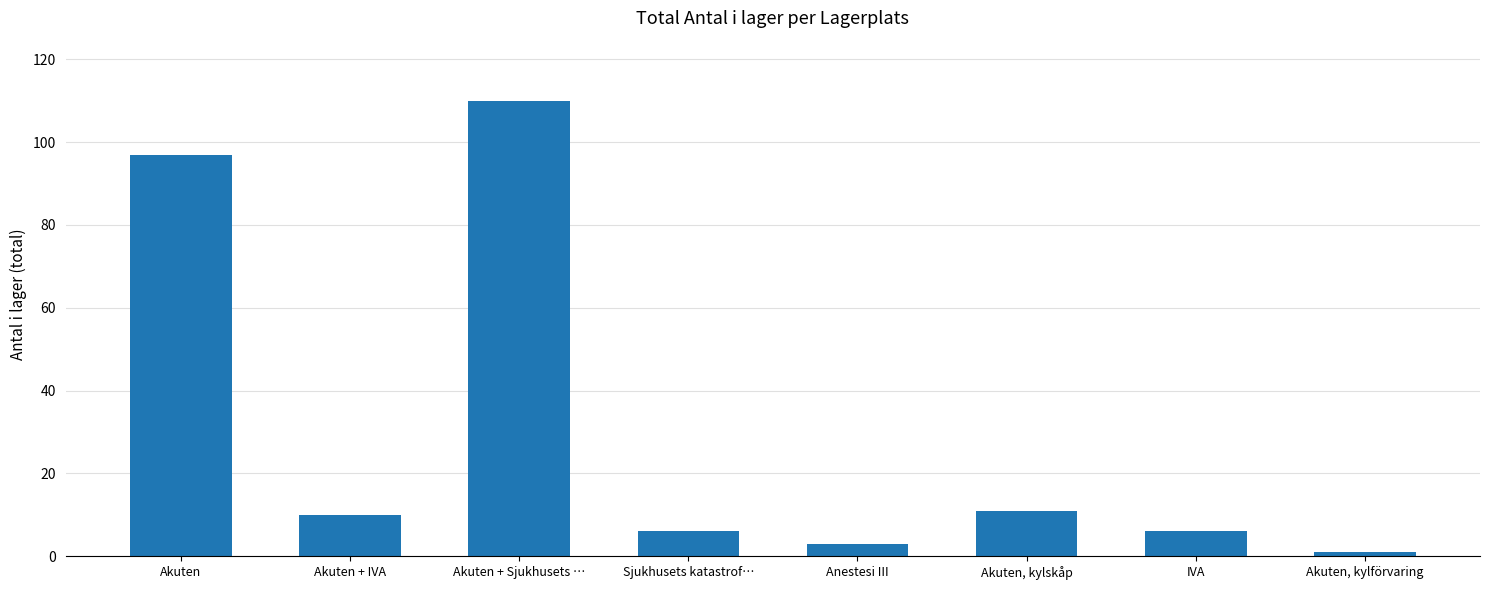

How many bars are there in total?

8